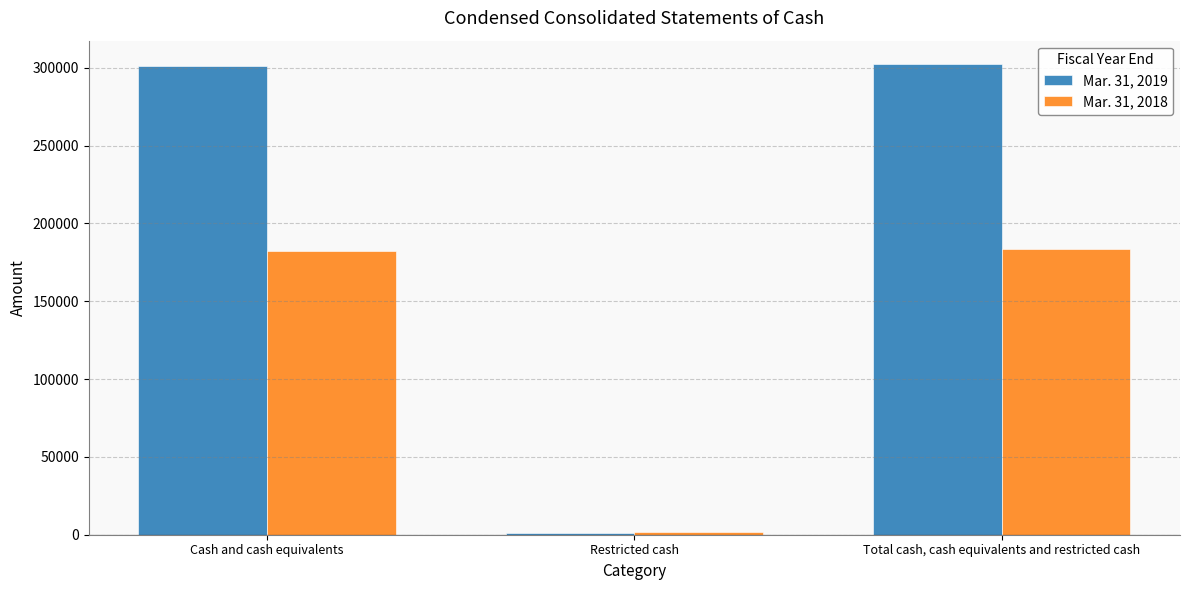

What is the approximate value of Mar. 31, 2018 at Total cash, cash equivalents and restricted cash?

183855